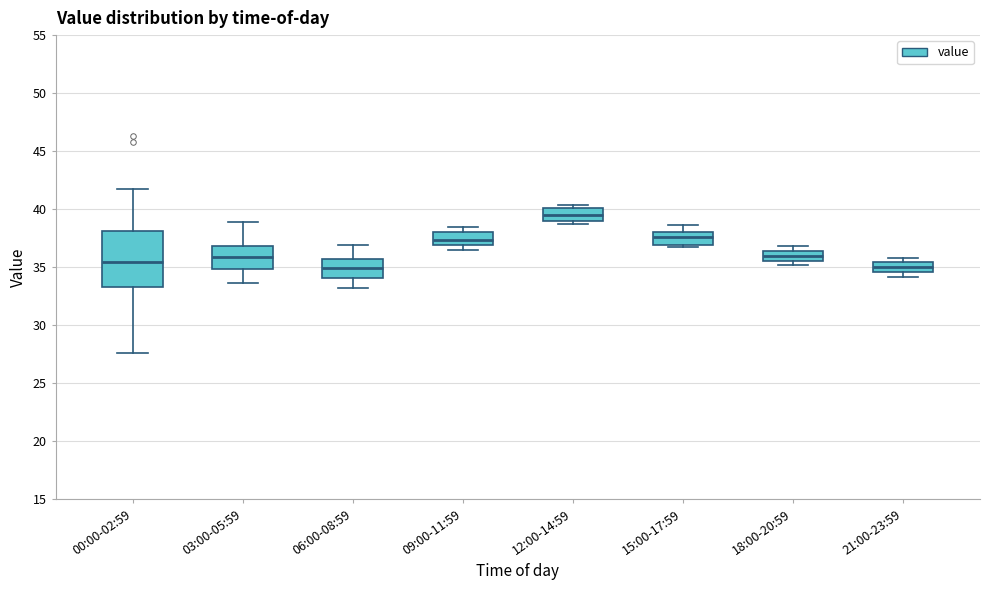

Comparing the boxes themselves (not the whiskers), which one is the tallest?

00:00-02:59